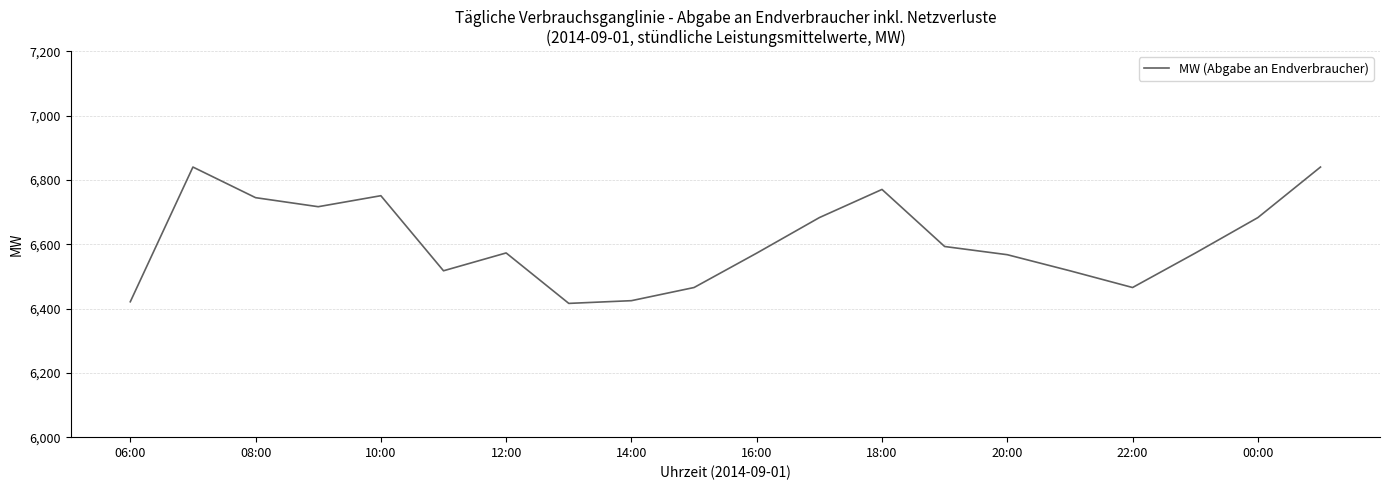

What is the smallest value displayed?

6415.9